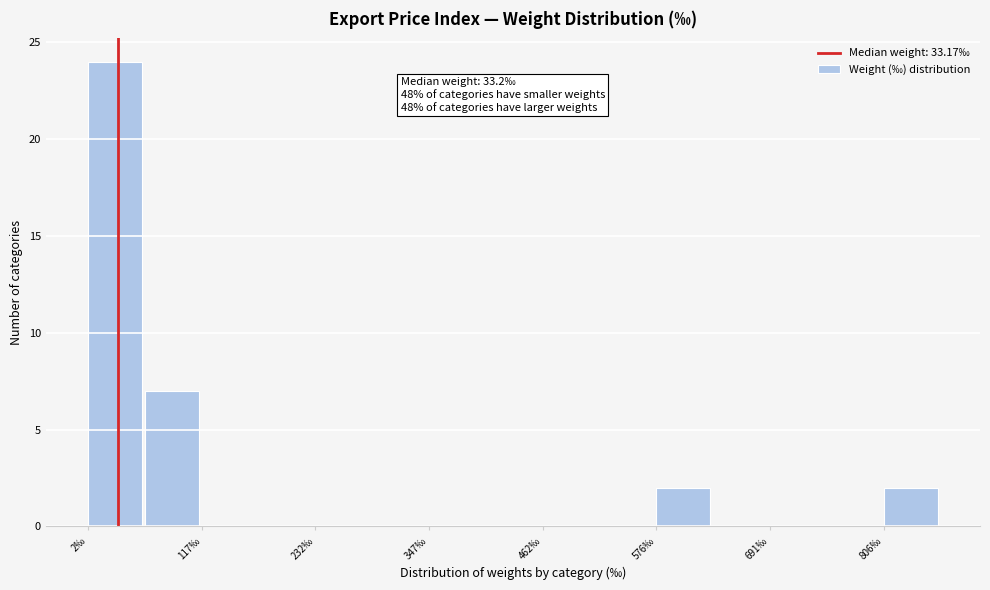

Read against the x-axis, roughly where is the centre of the tallest bar?

20